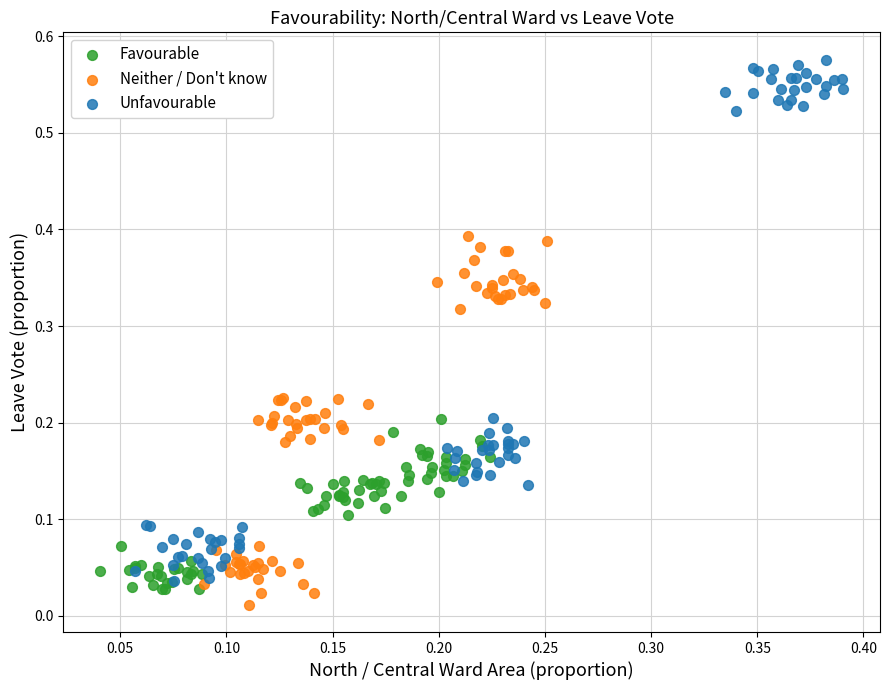

Which series has the widest spread of Y values?

Unfavourable